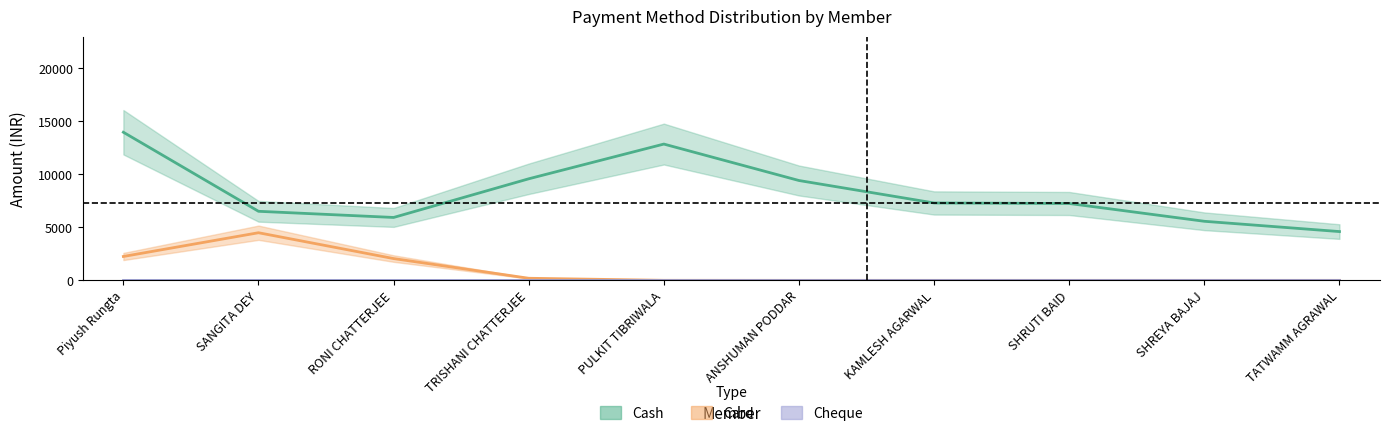

List the labels in order of Cheque value, smallest first.

Piyush Rungta, SANGITA DEY, RONI CHATTERJEE, TRISHANI CHATTERJEE, PULKIT TIBRIWALA, ANSHUMAN PODDAR, KAMLESH AGARWAL, SHRUTI BAID, SHREYA BAJAJ, TATWAMM AGRAWAL